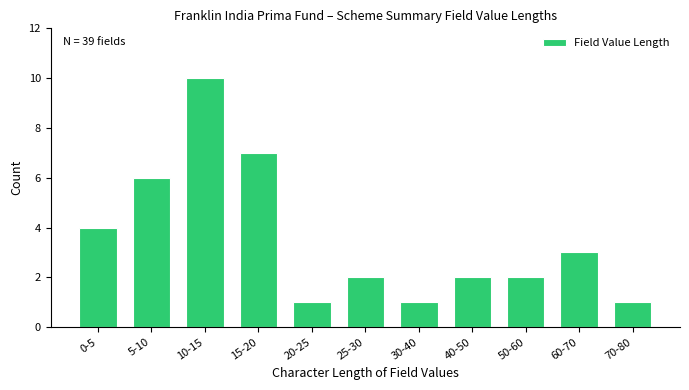

Reading left to right, transcribe all the data shown in this chart.

4	6	10	7	1	2	1	2	2	3	1